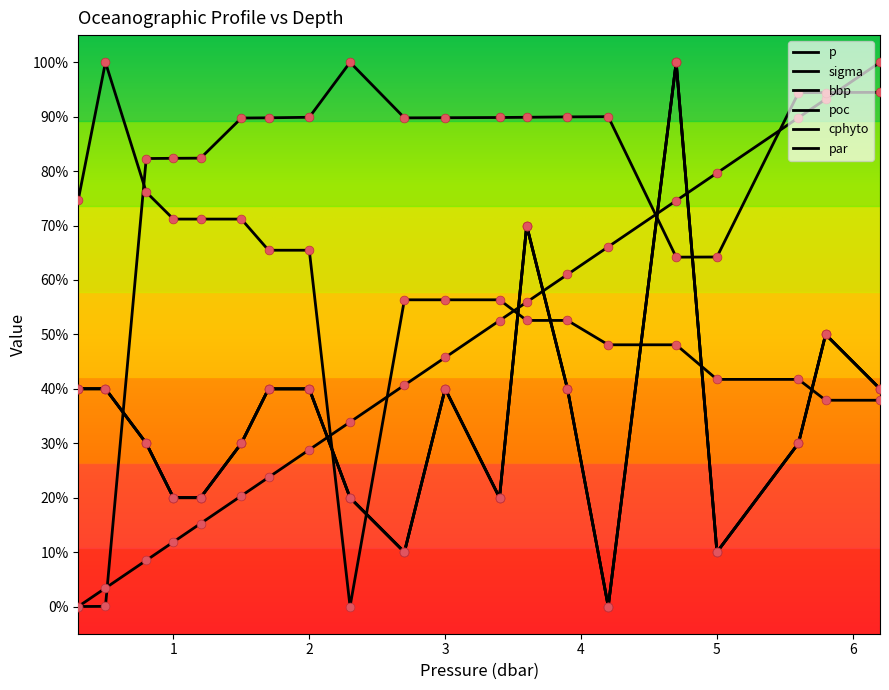

Is this an area chart (filled region under the line)?

No